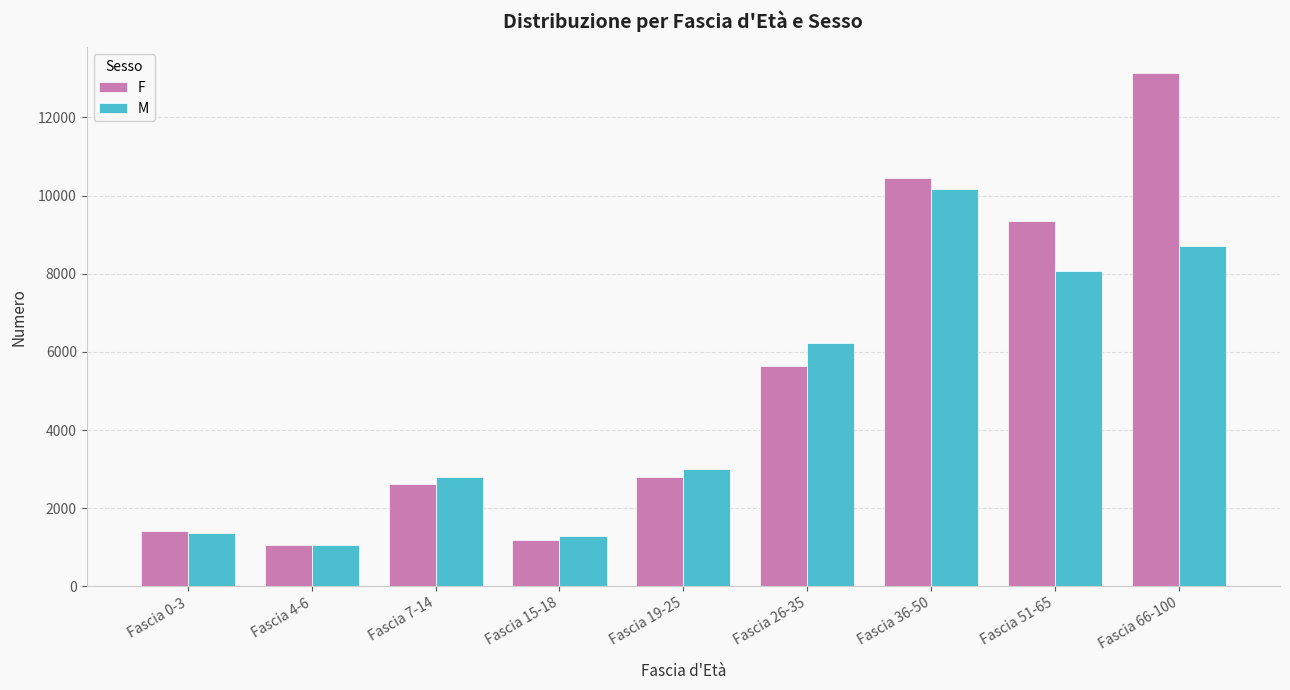

What is the difference between the maximum and minimum values in the F series?

12084